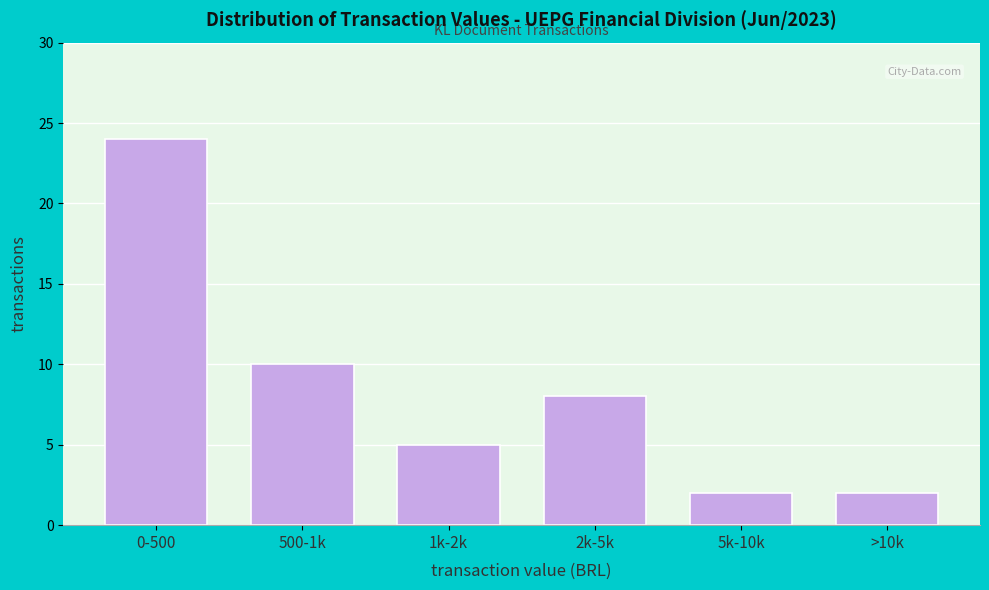

Reading left to right, list all the values displayed in this chart.

24	10	5	8	2	2